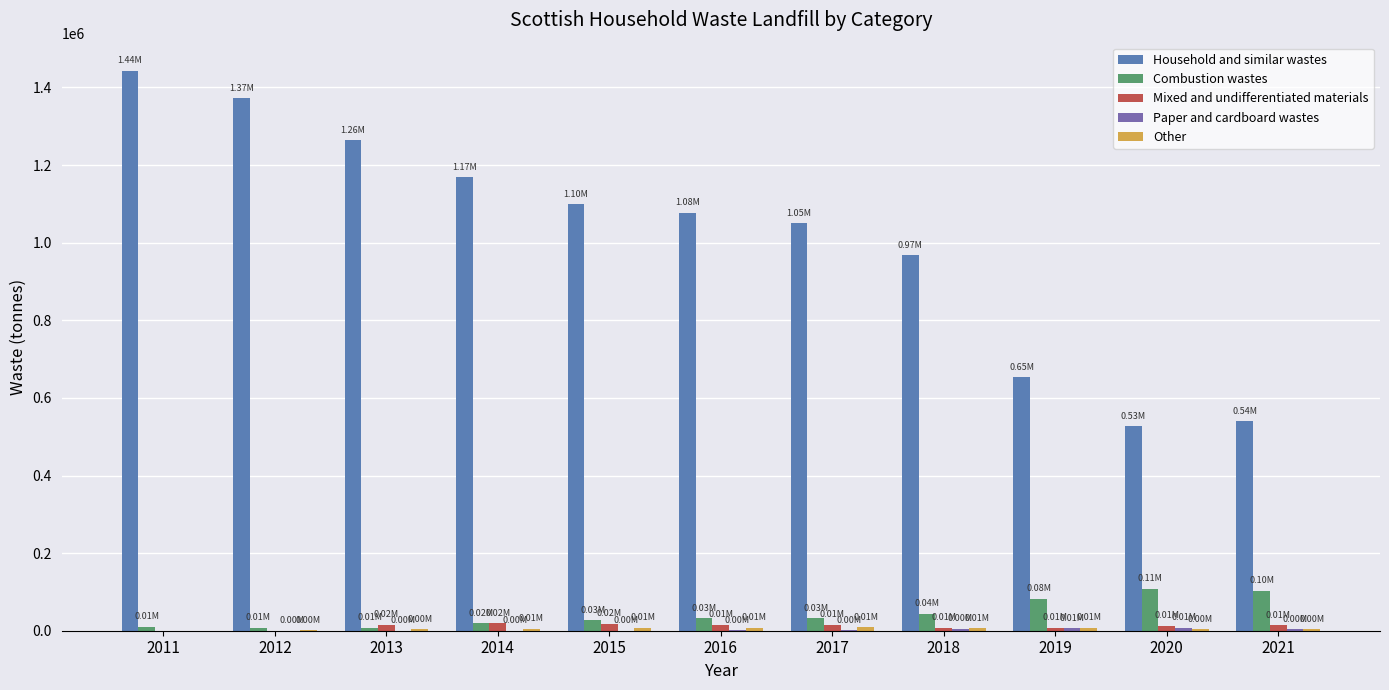

Reading left to right, transcribe all the data shown in this chart.

Household and similar wastes: 2011=1443265.1	2012=1372425.8	2013=1264025.0	2014=1168571.0	2015=1098472.0	2016=1076564.0	2017=1050456.0	2018=968043.0	2019=653128.0	2020=526466.0	2021=539229.0
Combustion wastes: 2011=10524.3	2012=8050.4	2013=8275.0	2014=19599.0	2015=27325.0	2016=31955.0	2017=31882.0	2018=43861.0	2019=82697.0	2020=108304.0	2021=103113.0
Mixed and undifferentiated materials: 2011=0.0	2012=0.0	2013=15254.0	2014=18905.0	2015=17468.0	2016=14632.0	2017=14760.0	2018=8033.0	2019=8053.0	2020=12136.0	2021=14569.0
Paper and cardboard wastes: 2011=0.0	2012=8.0	2013=38.0	2014=119.0	2015=283.0	2016=663.0	2017=1154.0	2018=4964.0	2019=6286.0	2020=8232.0	2021=3199.0
Other: 2011=0.0	2012=1668.8	2013=3236.0	2014=5290.0	2015=6985.0	2016=7994.0	2017=8711.0	2018=6564.0	2019=7975.0	2020=4272.0	2021=3423.0